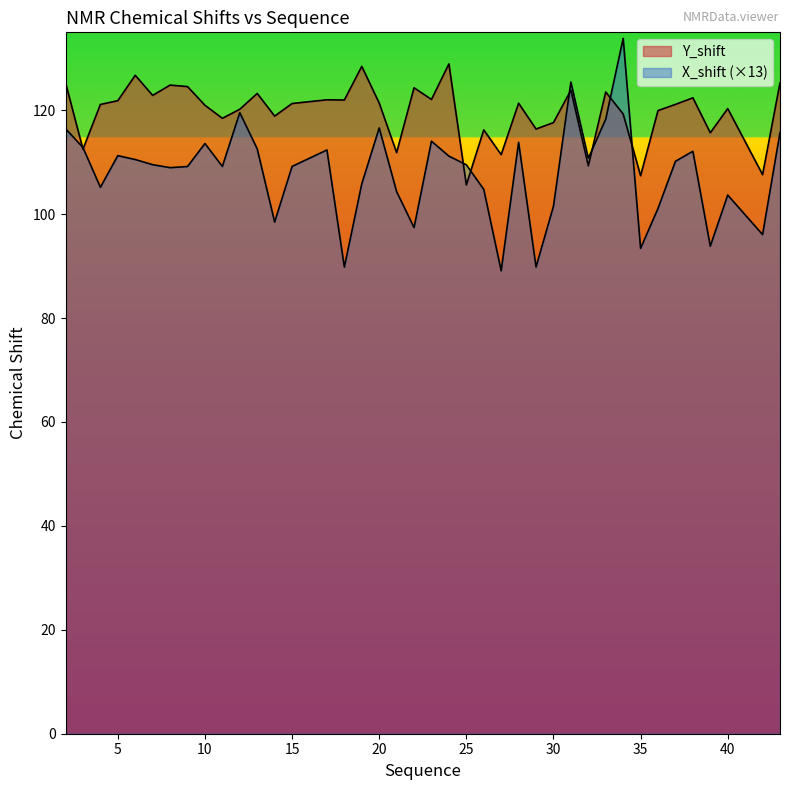

Where is the first local minimum for X_shift?

4